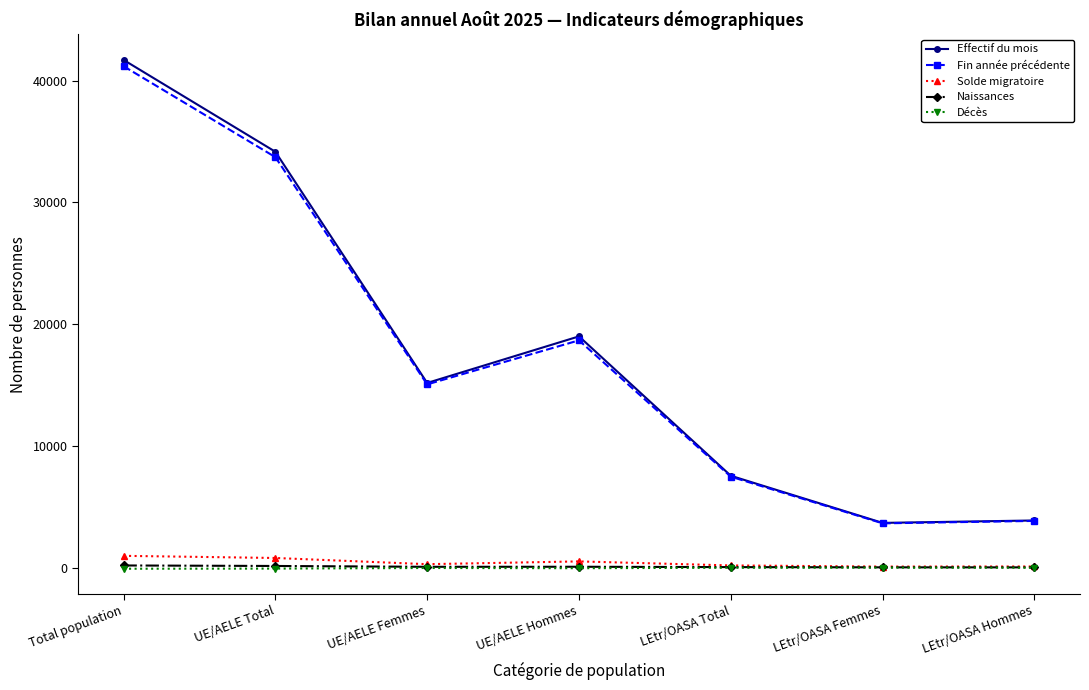

Which series has the widest spread of values?

Effectif du mois